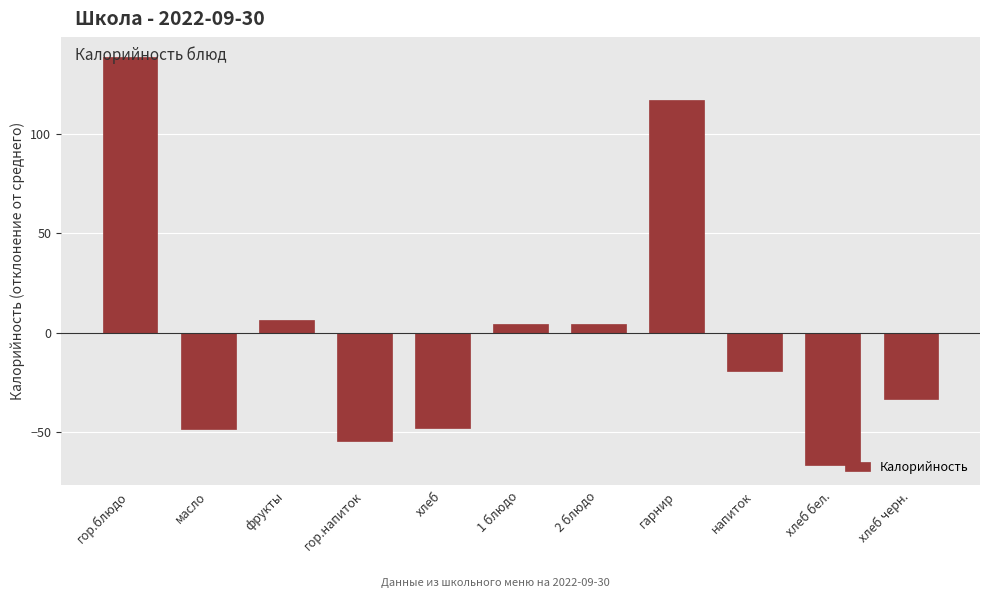

What is the label of the 2nd bar from the left?

масло